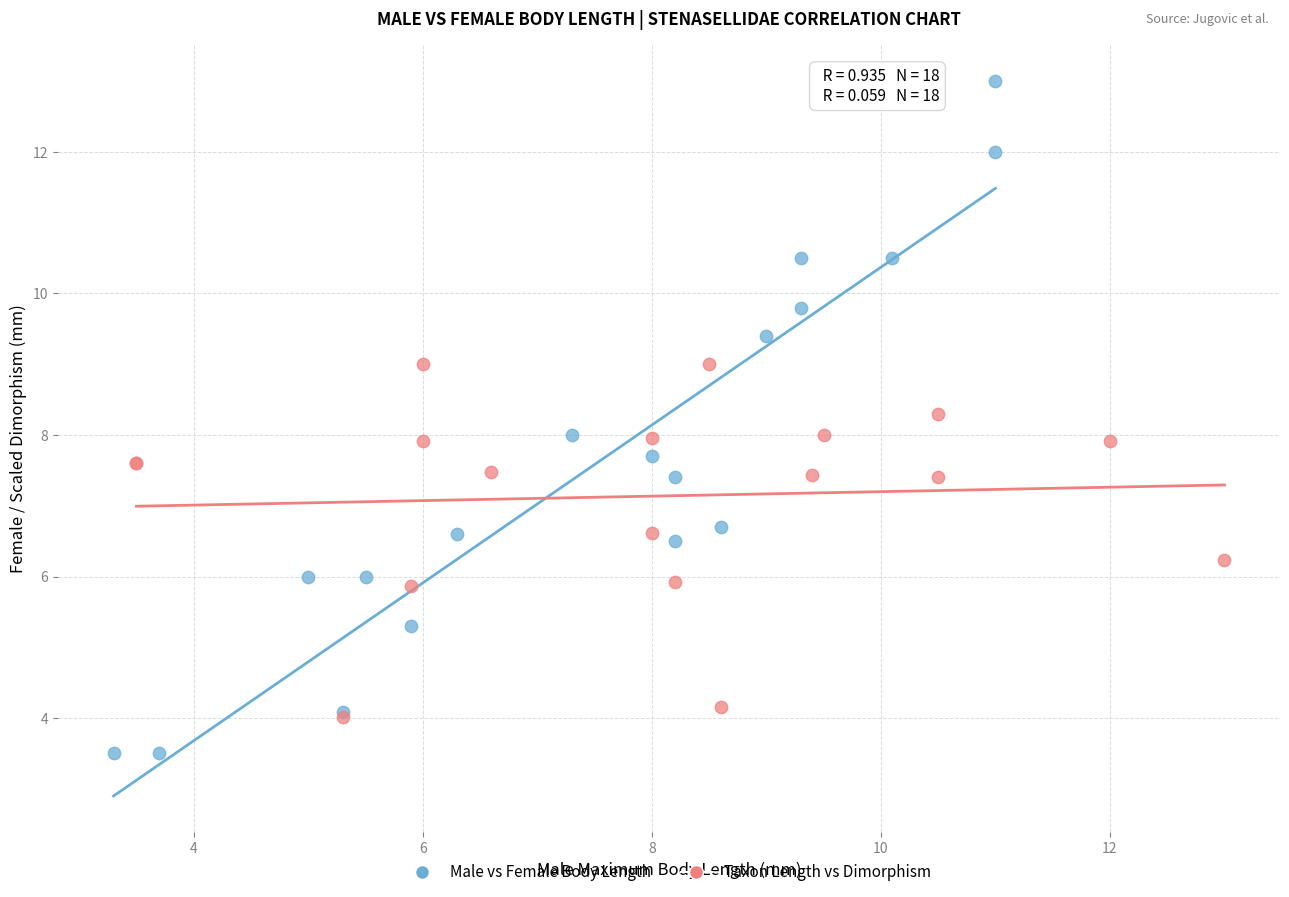

Which series reaches the maximum Y coordinate?

Male vs Female Body Length